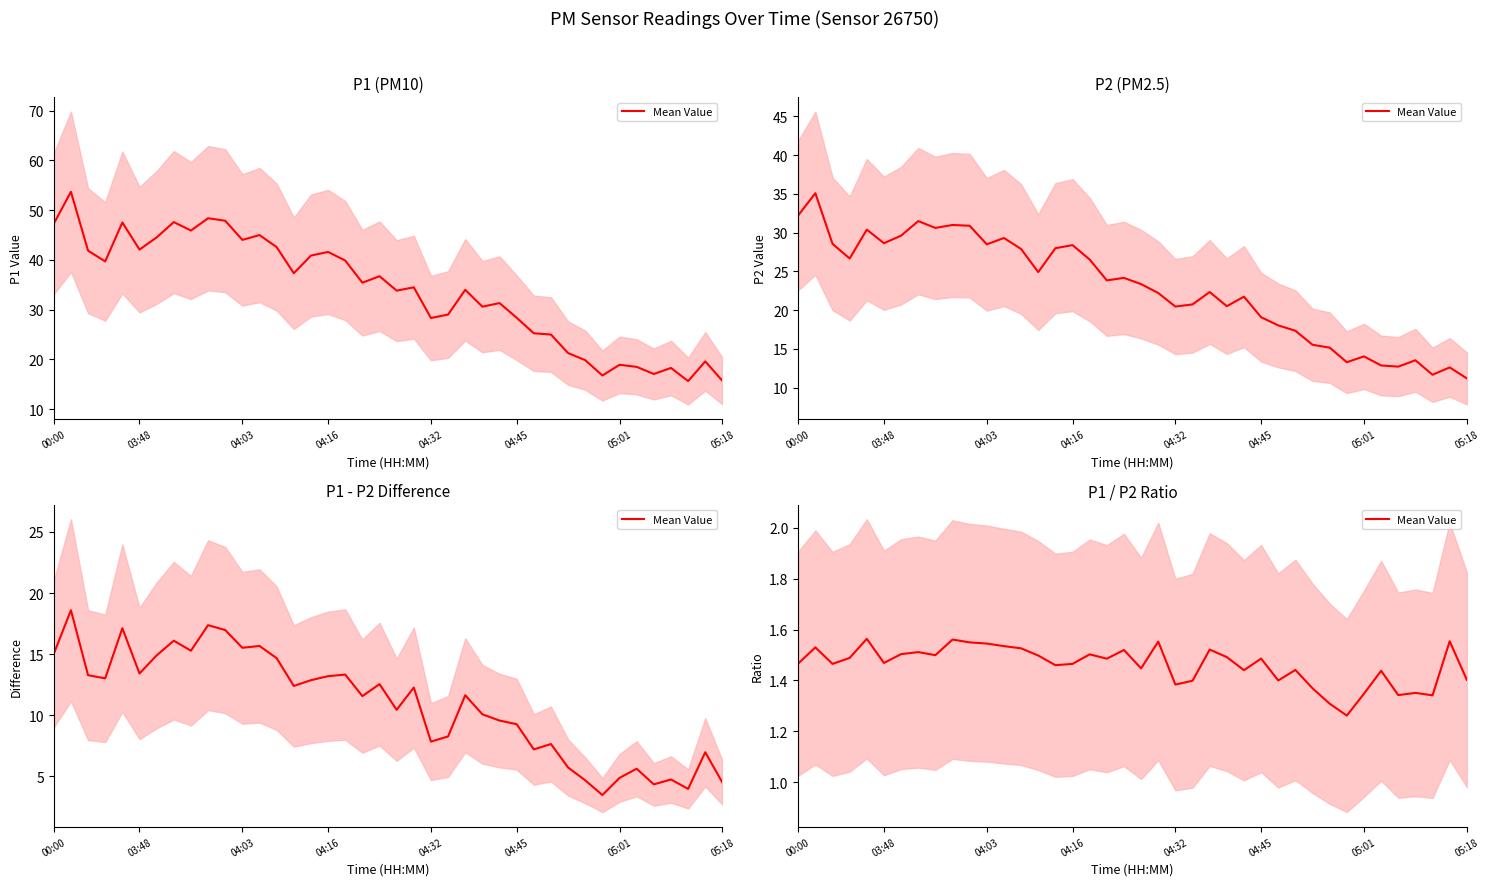

What is the maximum value shown in the chart?

1.6